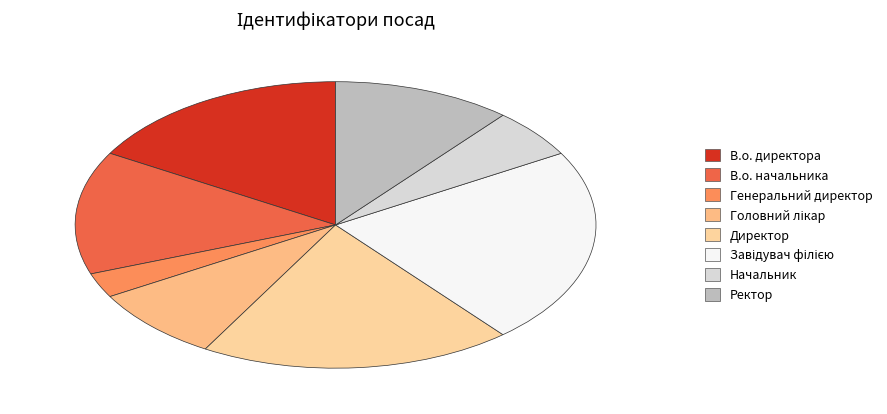

What is the largest slice in the pie chart?

Завідувач філією